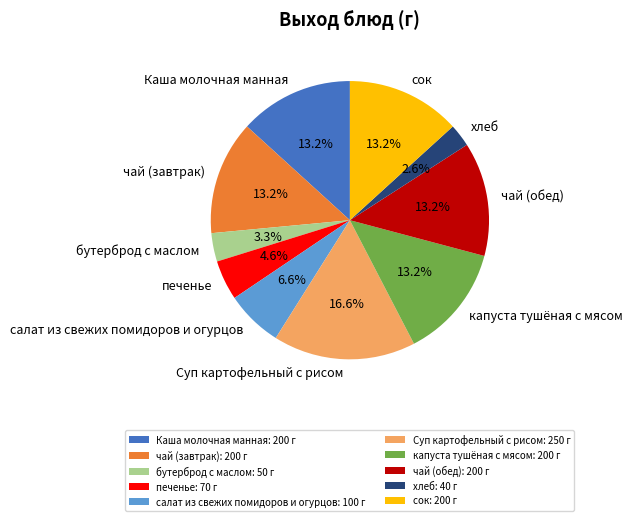

How many segments does this pie chart have?

10